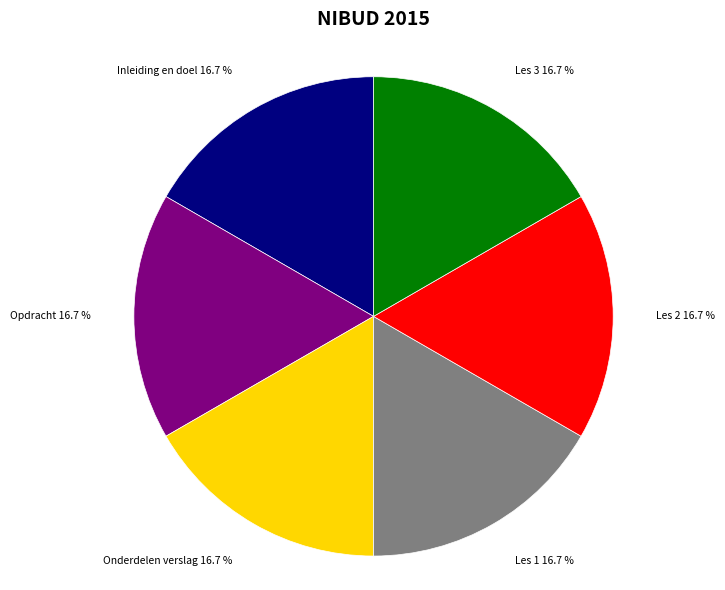

Is it true that Inleiding en doel is 9% of the pie?

False